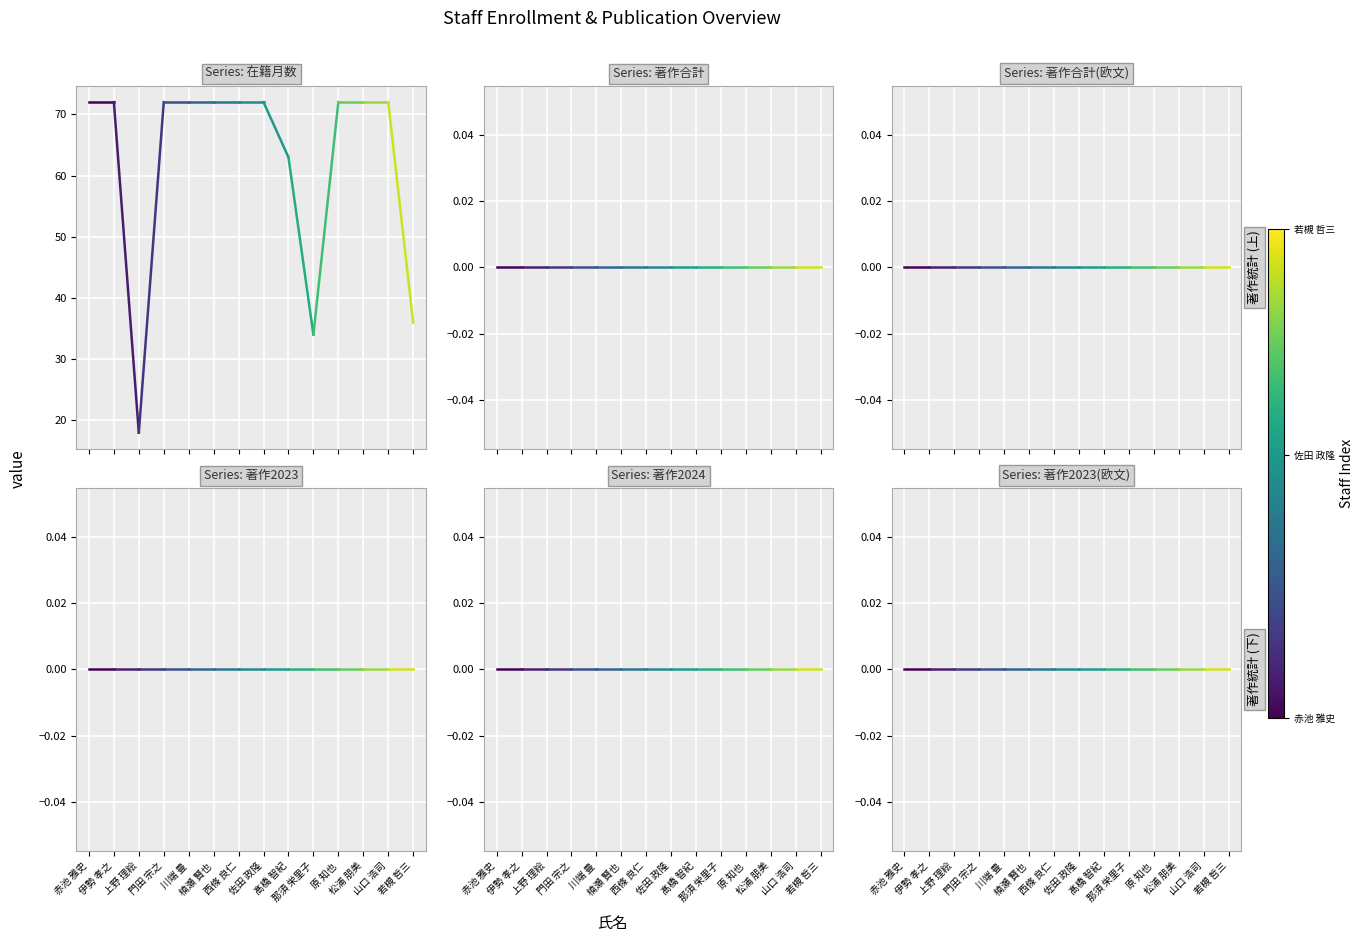

Is the value of 著作2023(欧文) at 山口 浩司 greater than the value of 著作合計(欧文) at 松浦 朋美?

No